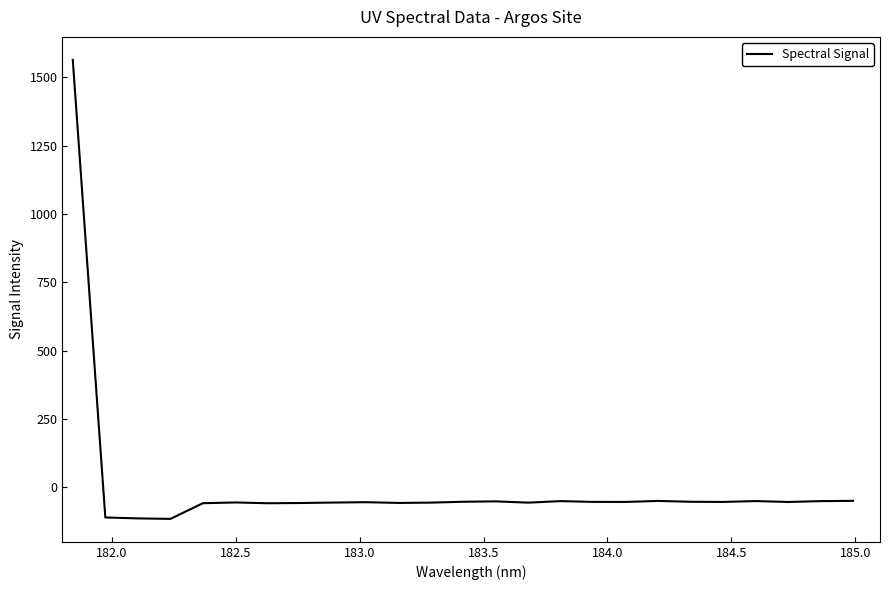

Count the number of categories in the chart.

25